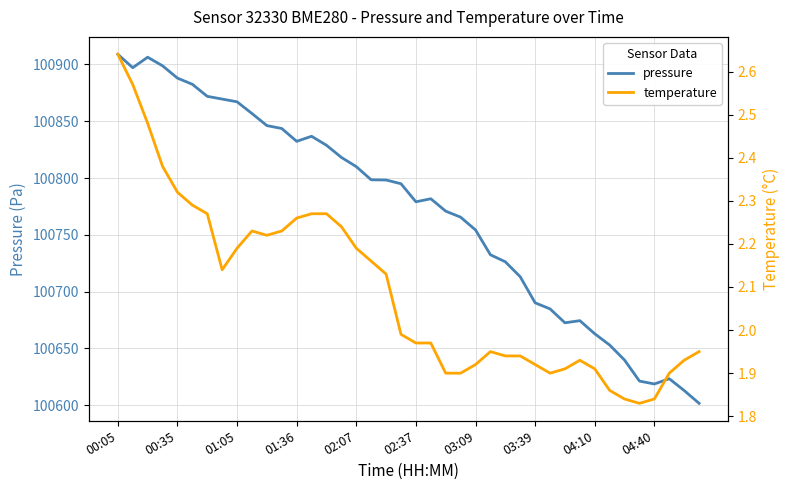

The pressure series shows 100832.3 at 01:36. True or false?

True